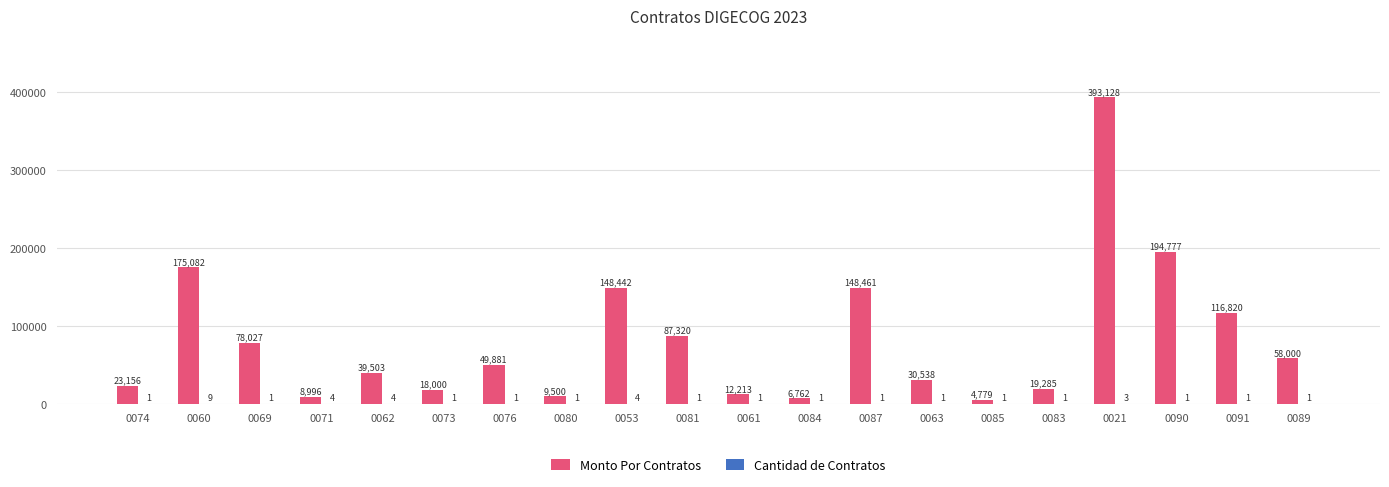

What is the approximate value of Monto Por Contratos at 0061?

12213.0